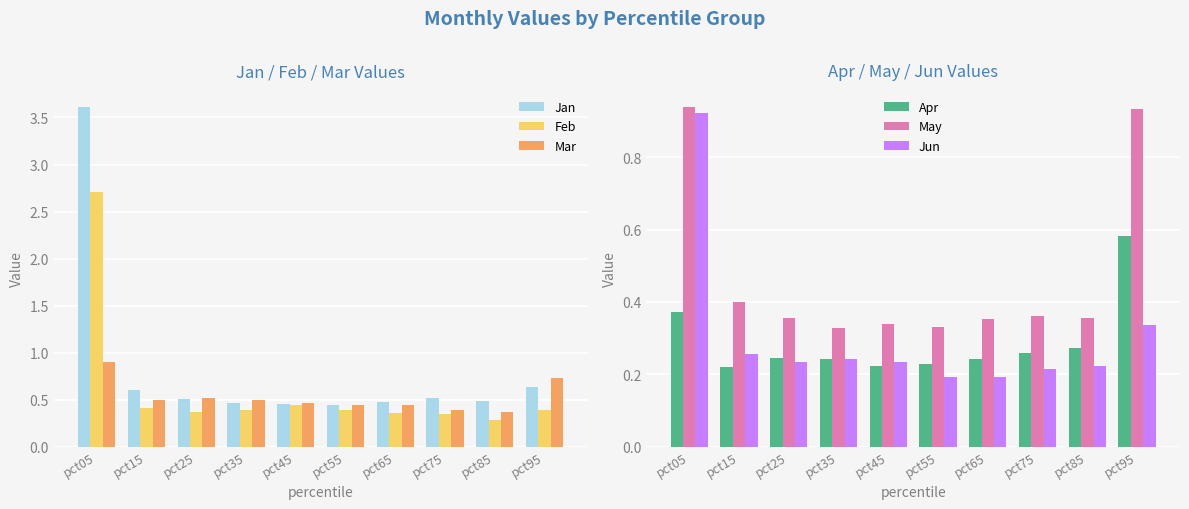

Which series has the widest spread of values?

Jan